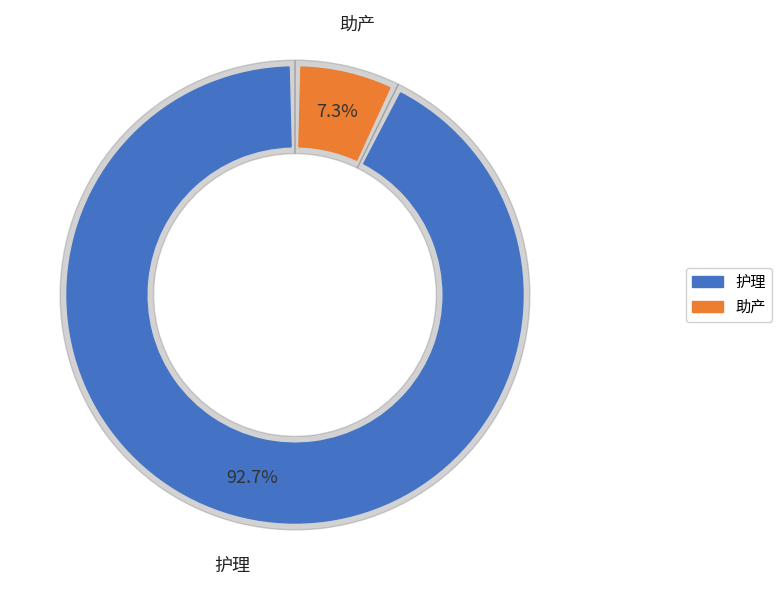

How much of the chart is everything except 护理?

7.3%